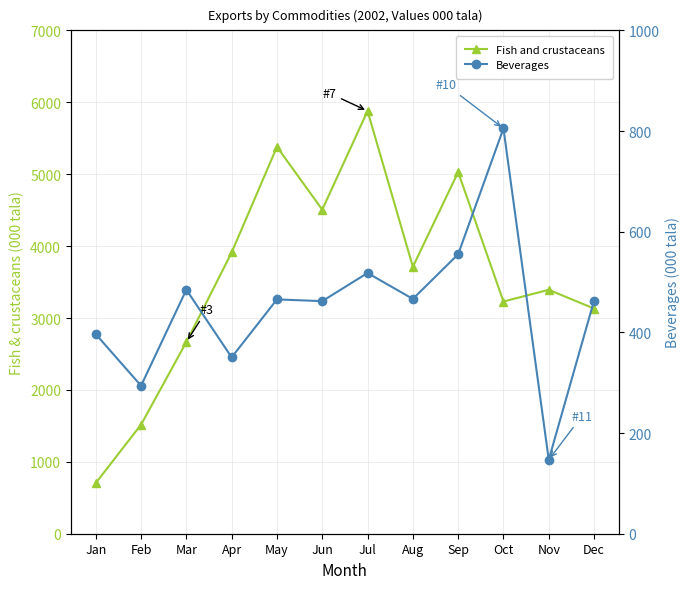

What is the sum of all Beverages values?

5408.1